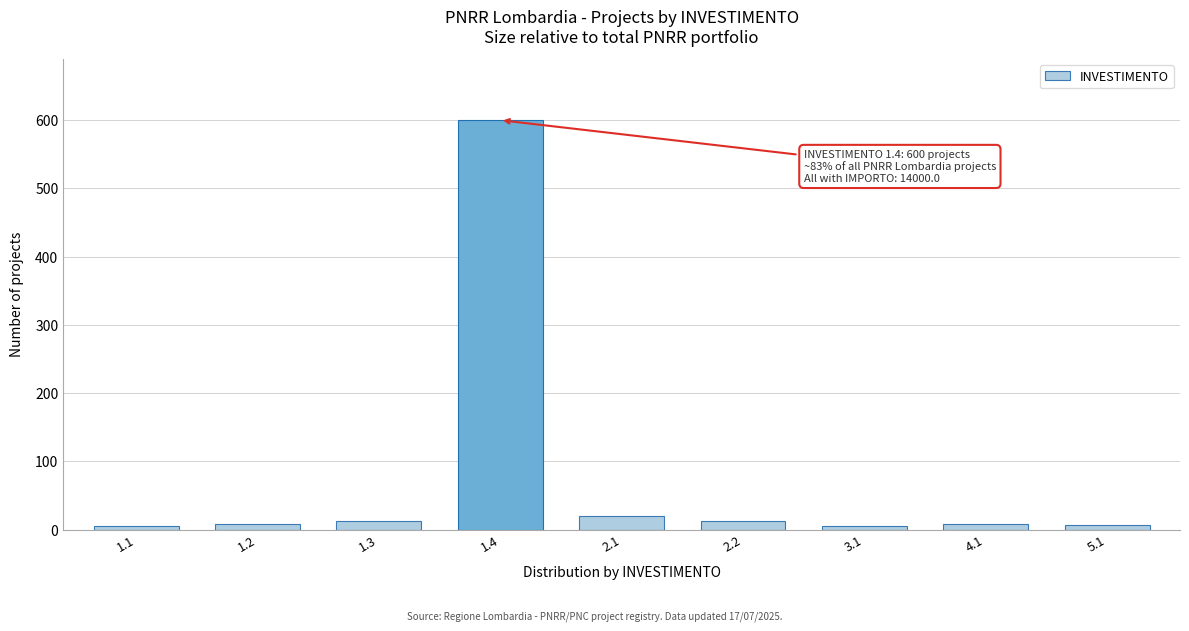

What is the greatest value displayed?

600